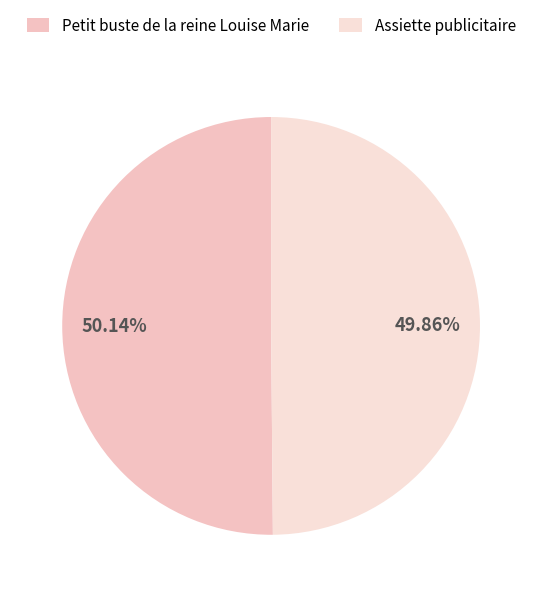

To the nearest percent, what portion does Assiette publicitaire represent?

50%